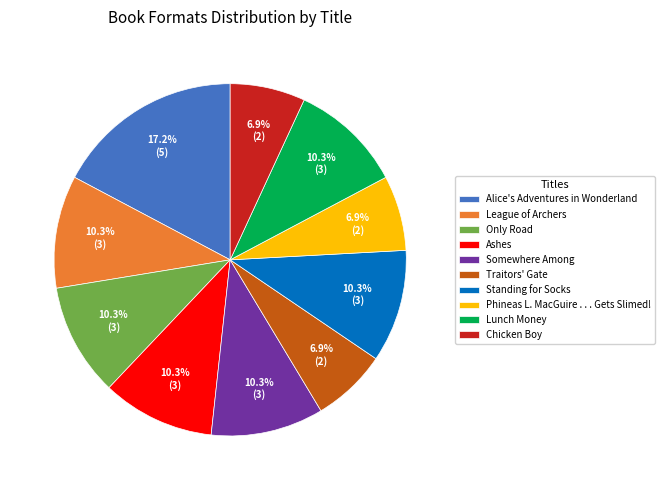

Which category has the biggest portion of the pie?

Alice's Adventures in Wonderland